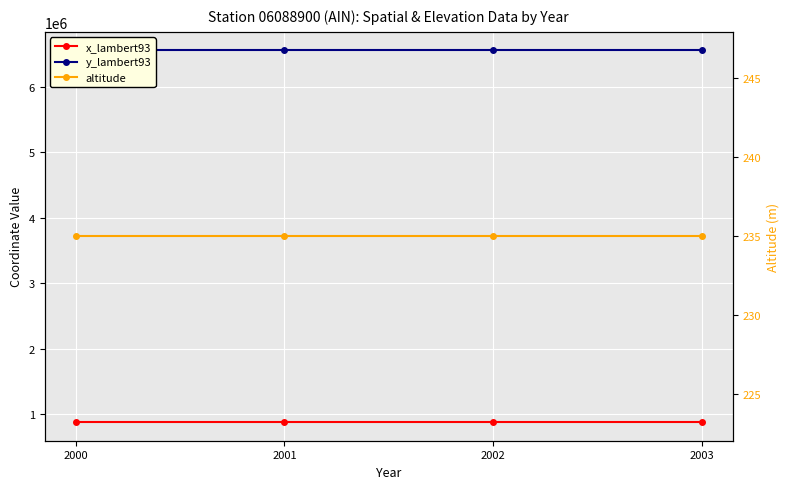

Rank the categories by y_lambert93 value from lowest to highest.

2000, 2001, 2002, 2003